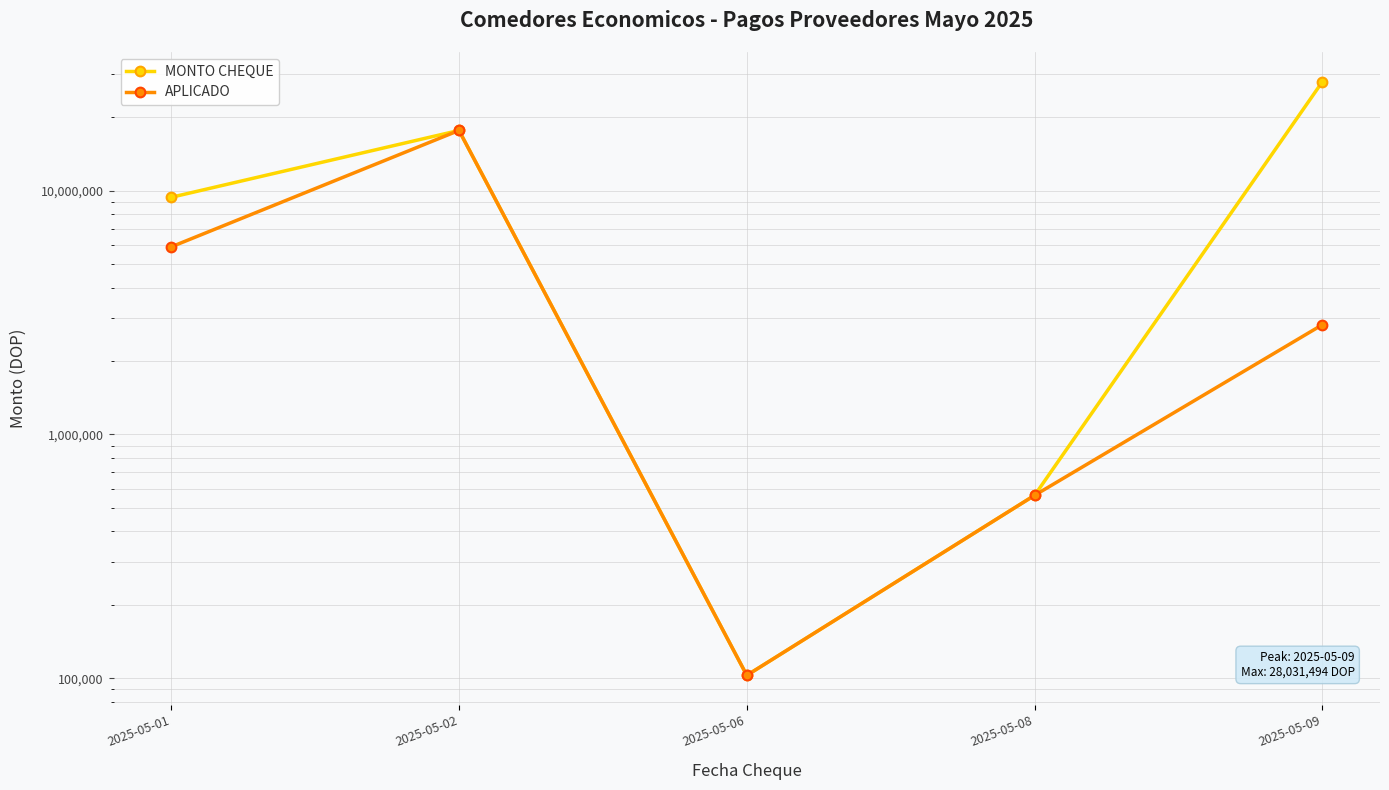

What is the greatest value displayed?

28031493.5